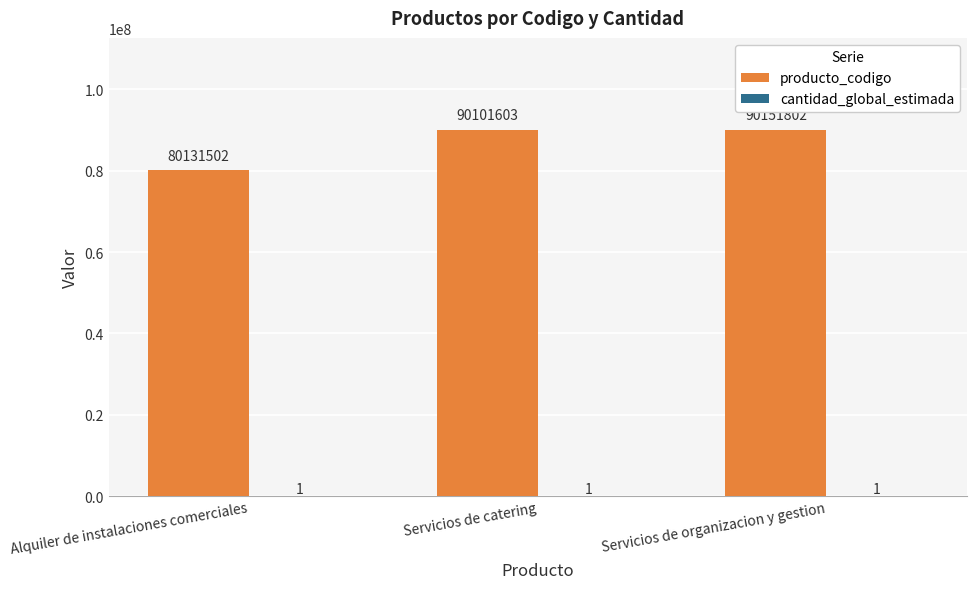

What is the total value across all series at Alquiler de instalaciones comerciales?

80131503